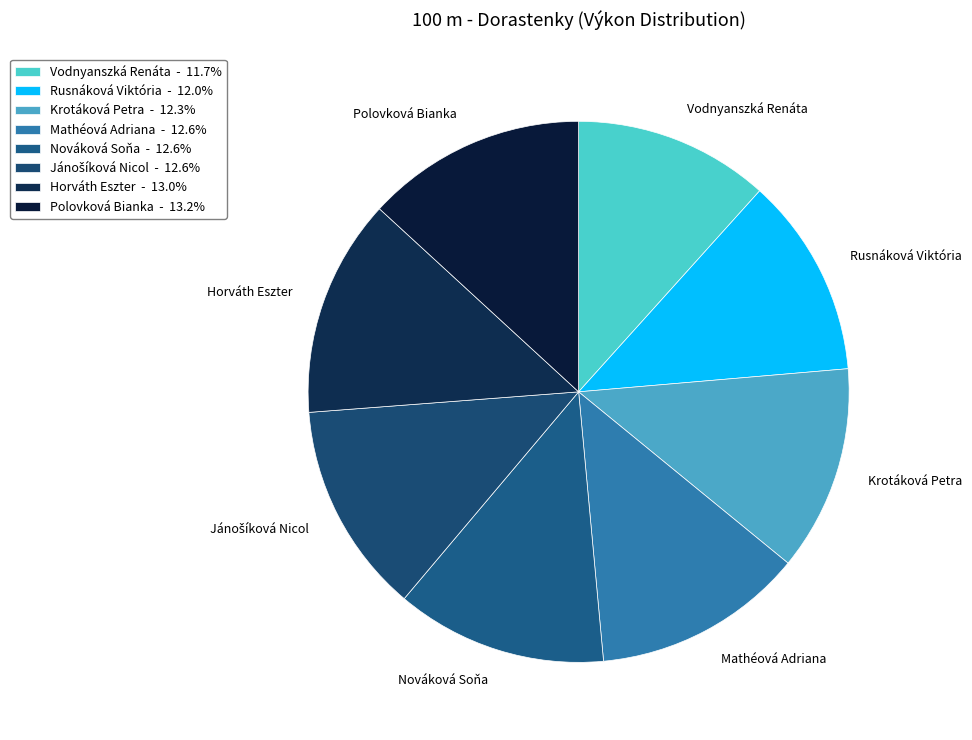

Is the sum of Vodnyanszká Renáta and Horváth Eszter greater than half?

No